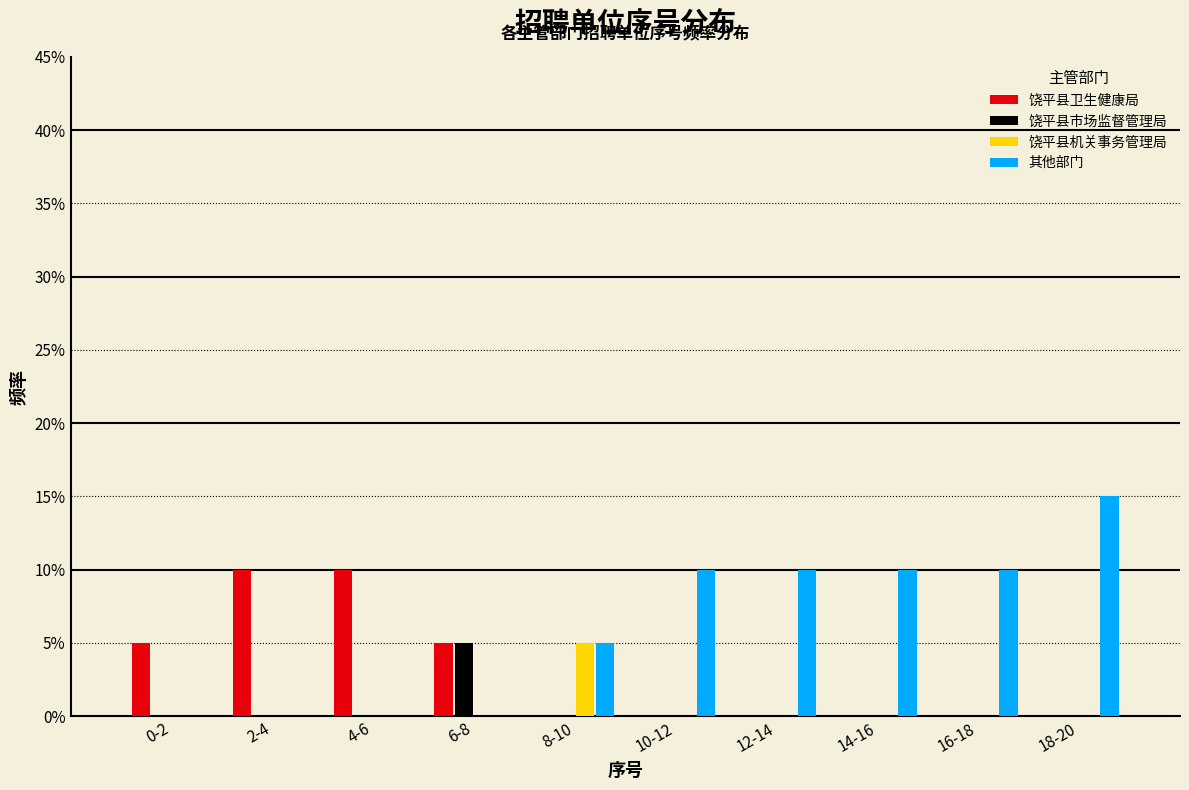

Are the bars horizontal?

No